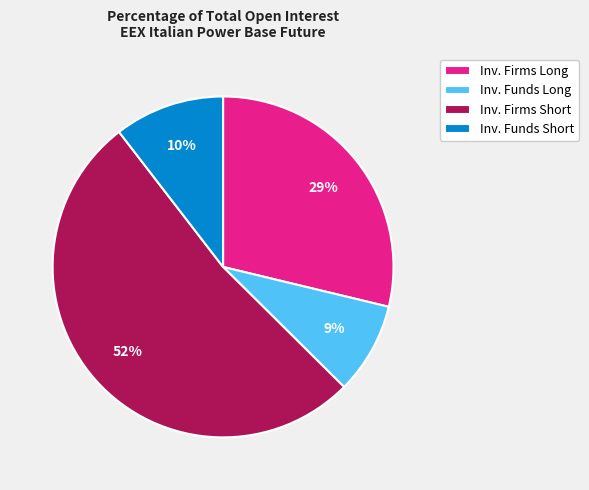

Combined, do Inv. Funds Short and Inv. Funds Long account for over 50%?

No